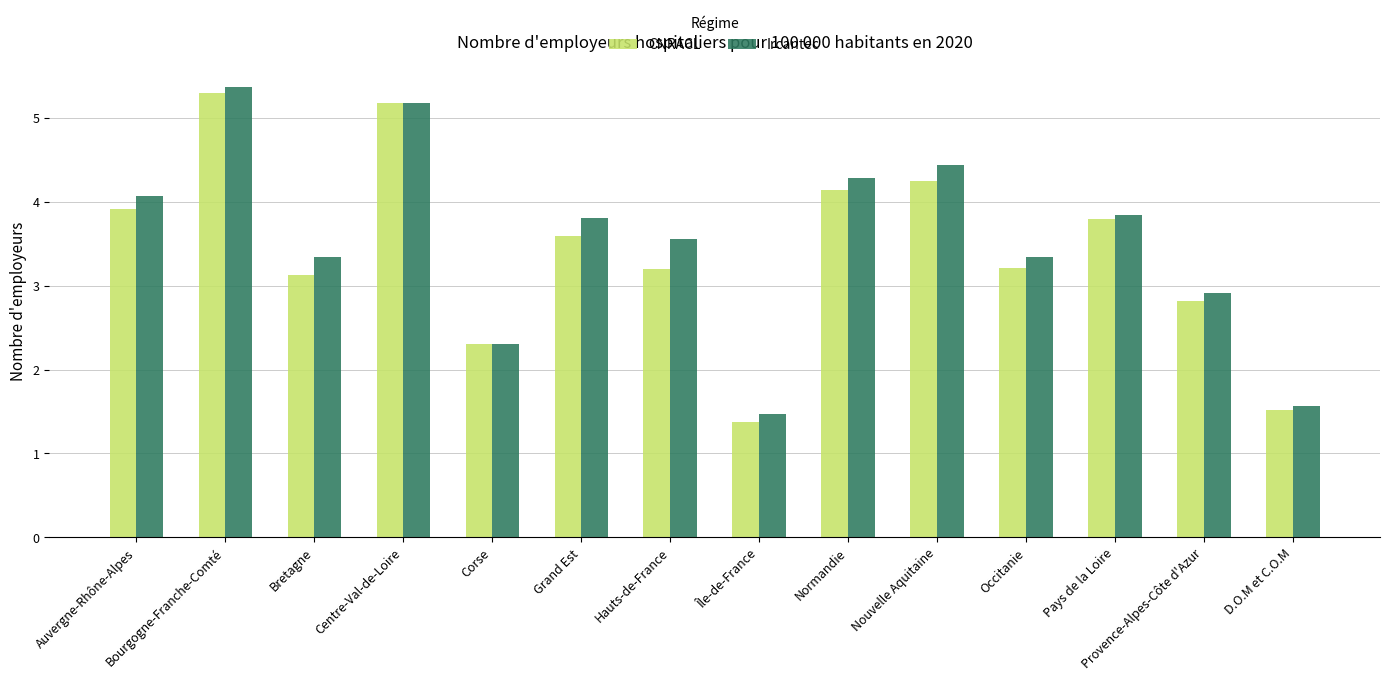

Which series has the largest range (max minus min)?

CNRACL